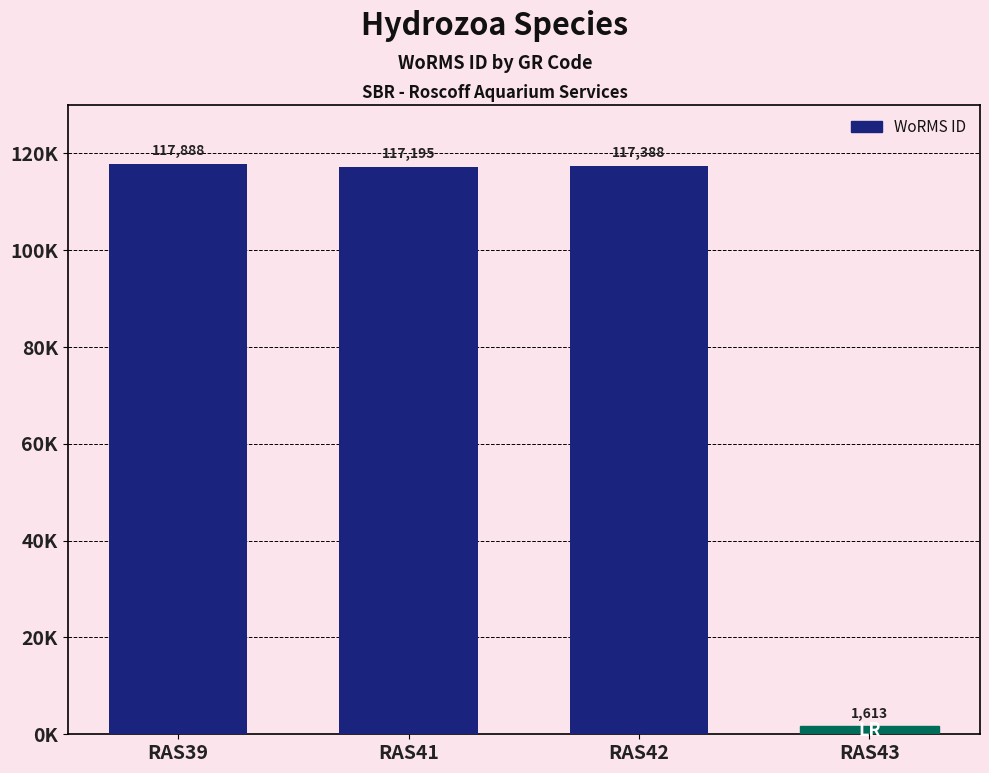

Does the chart contain any negative values?

No